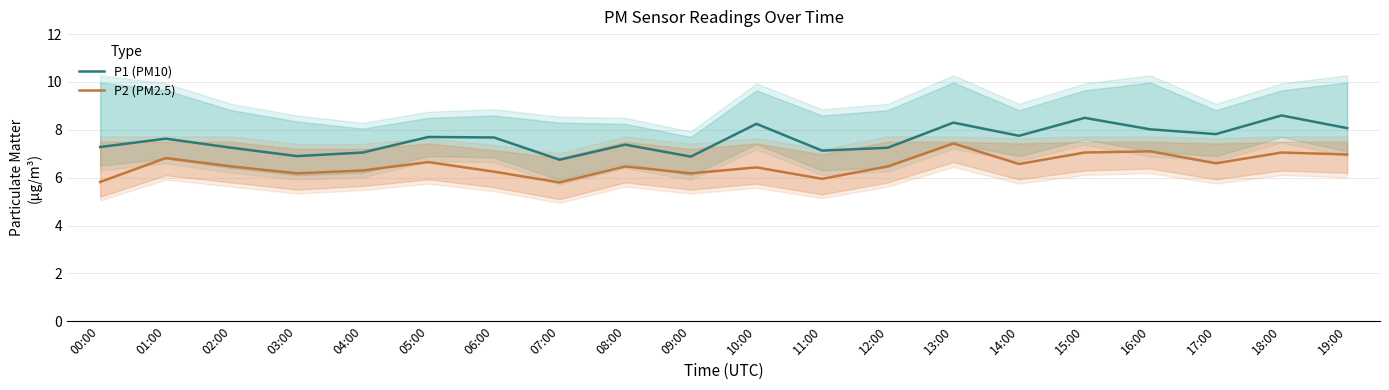

What is the sum of the P2 (PM2.5) values at 06:00 and 09:00?

12.4